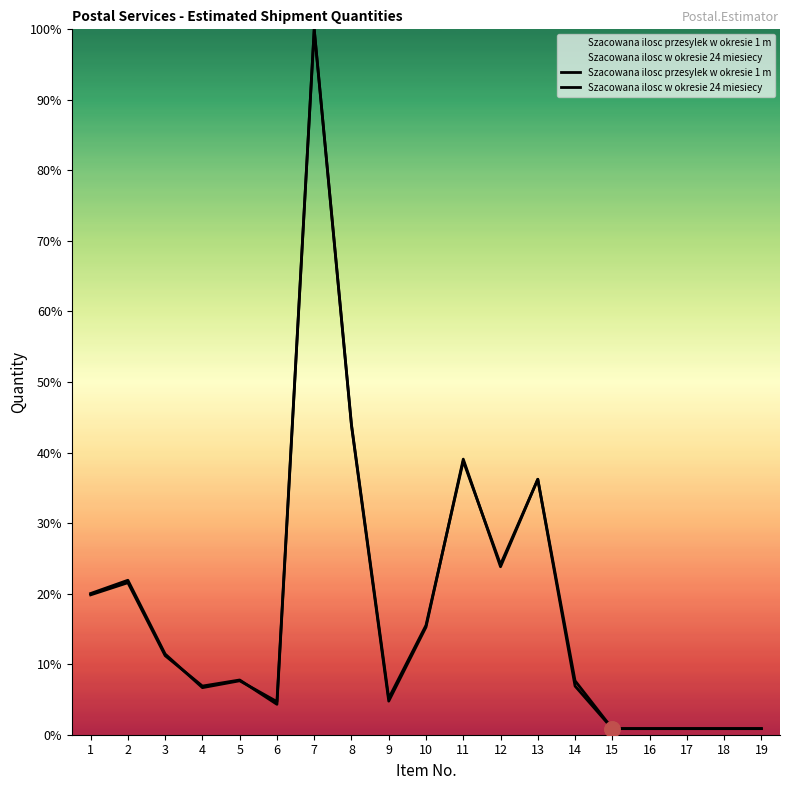

Which series reaches the minimum Y coordinate?

Szacowana ilosc przesylek w okresie 1 m